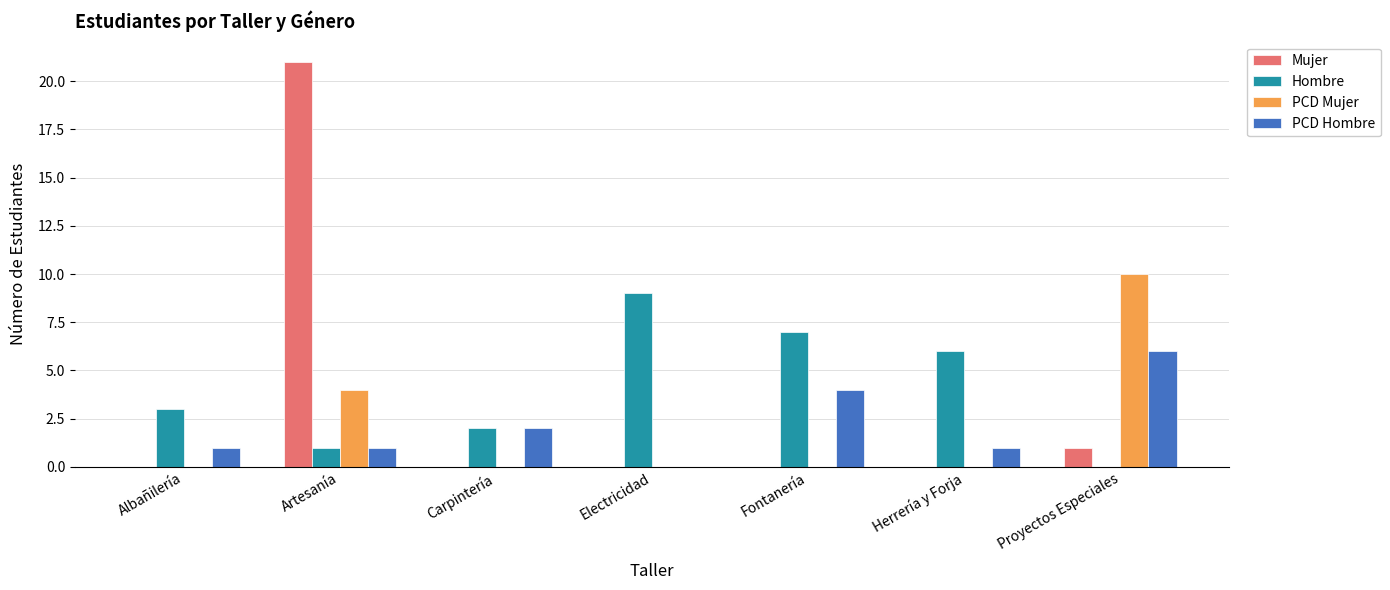

Where is PCD Mujer nearest to the value 5?

Artesanía